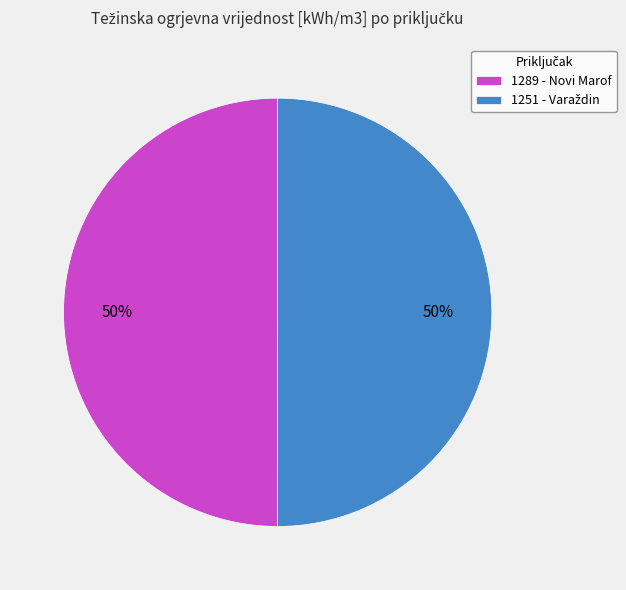

To the nearest percent, what portion does 1289 - Novi Marof represent?

50%